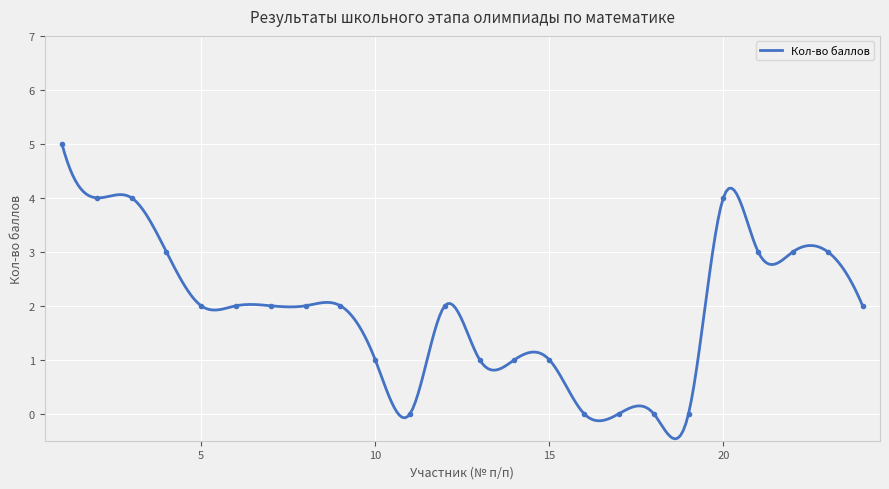

Reading left to right, what are all the values shown in this chart?

5	4	4	3	2	2	2	2	2	1	0	2	1	1	1	0	0	0	0	4	3	3	3	2